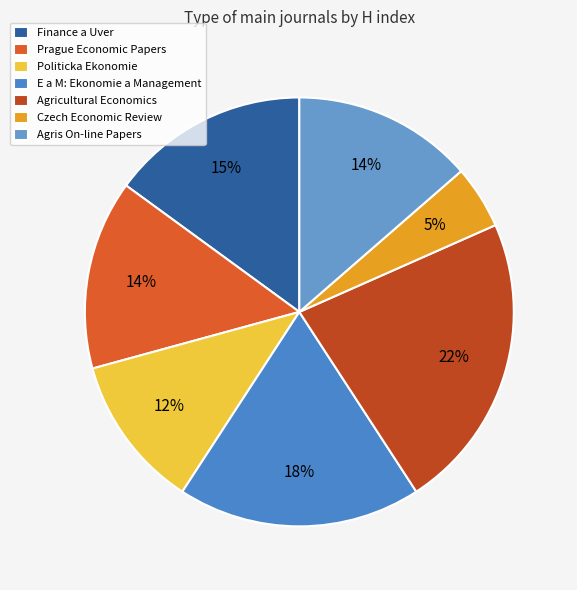

How many segments does this pie chart have?

7